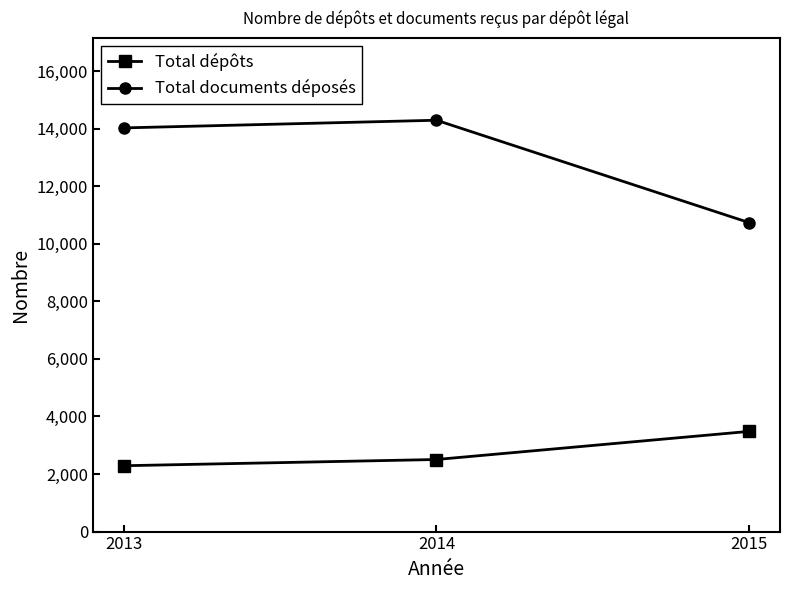

What is the highest value of the Total documents déposés series?

14296